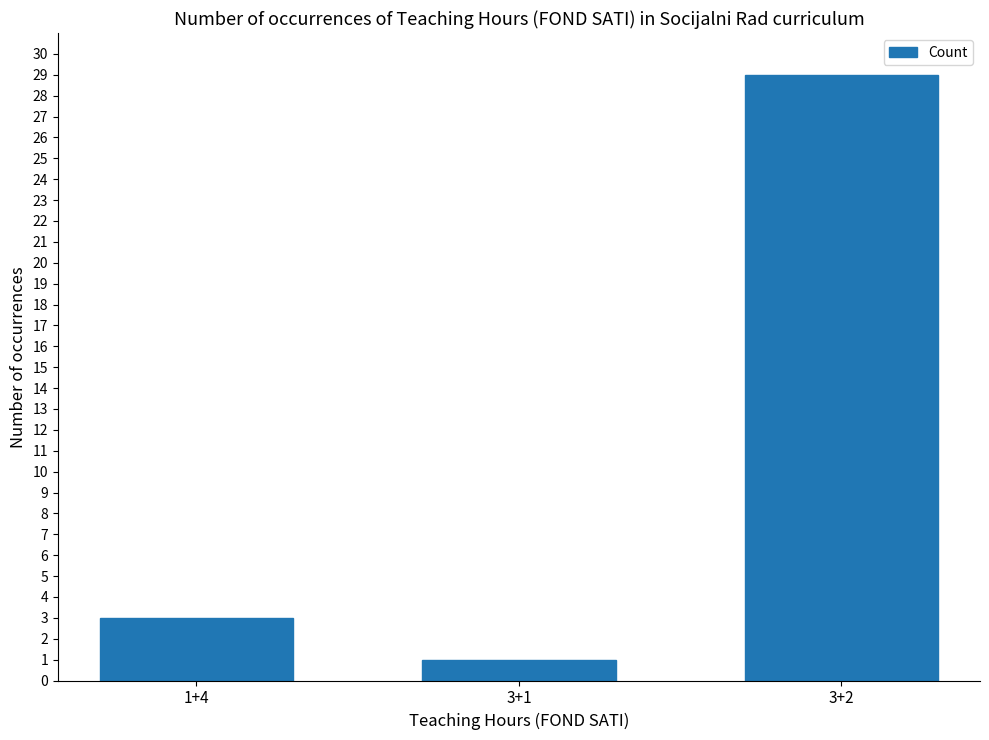

List the labels in order of value, smallest first.

3+1, 1+4, 3+2